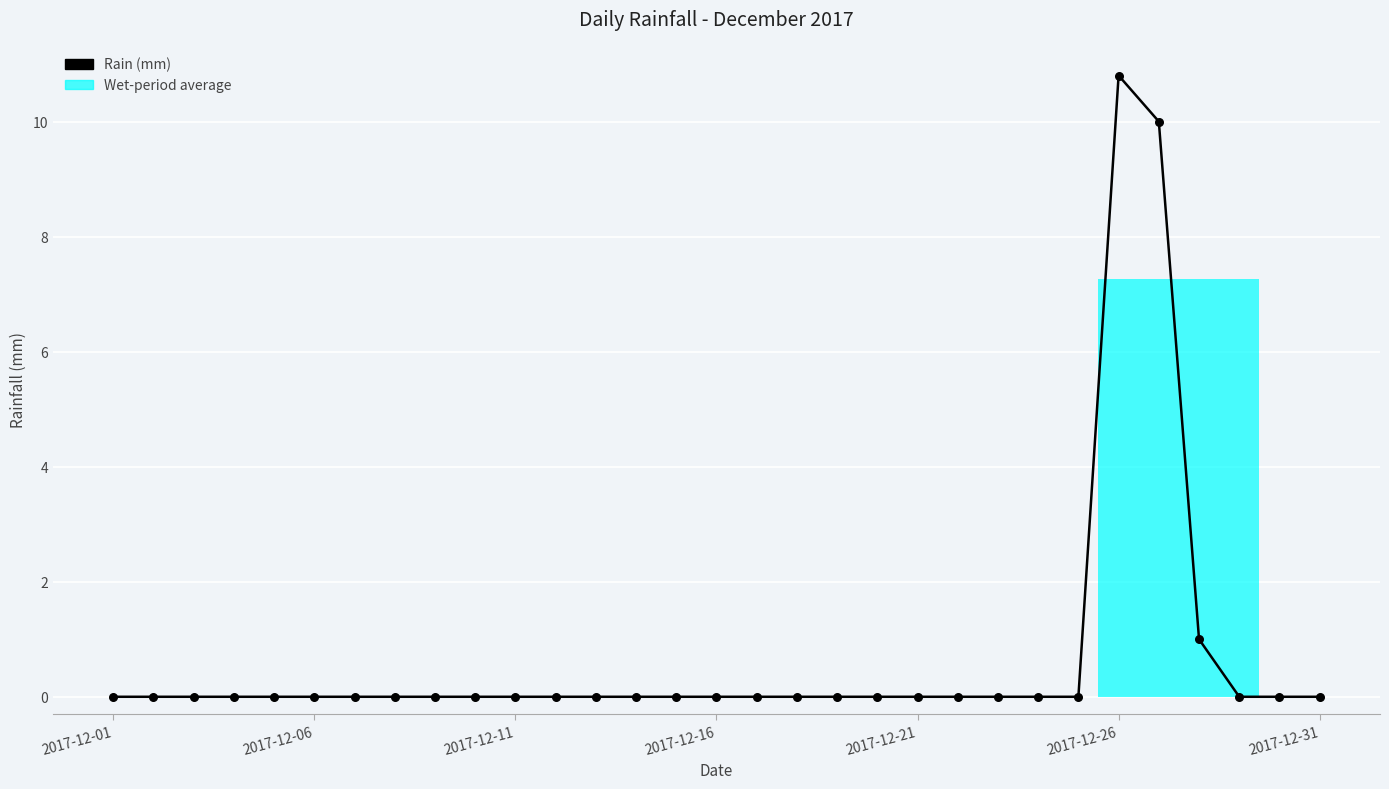

What is the difference between the maximum and minimum values?

10.8